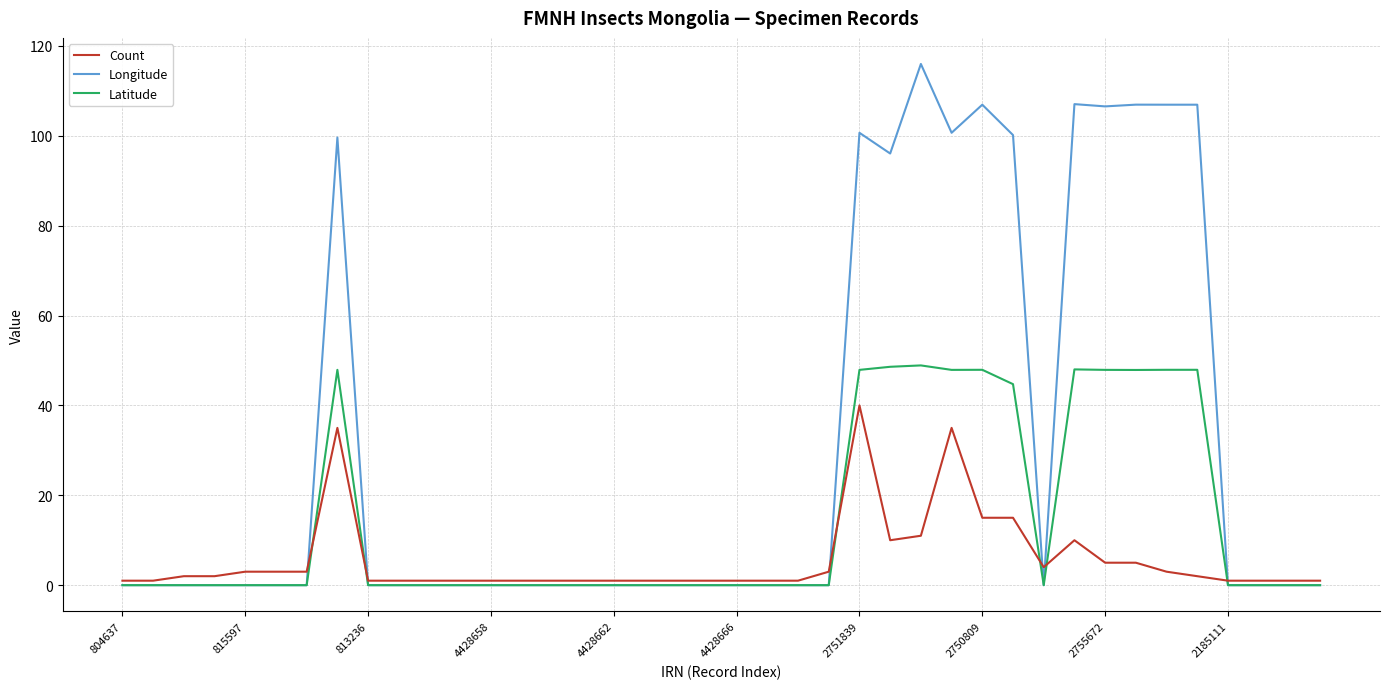

Which series has the largest total across all categories?

Longitude